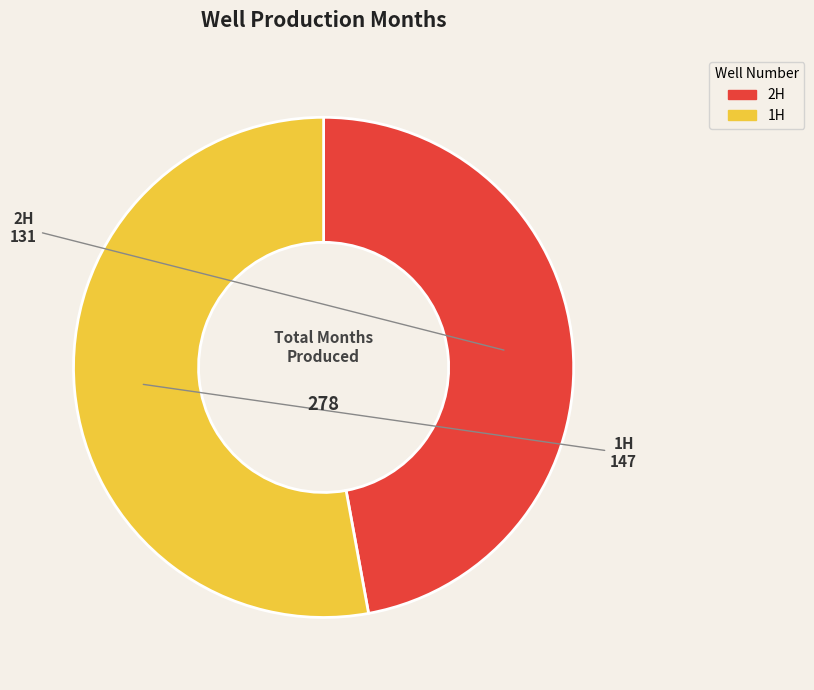

Which slice is the smallest?

2H